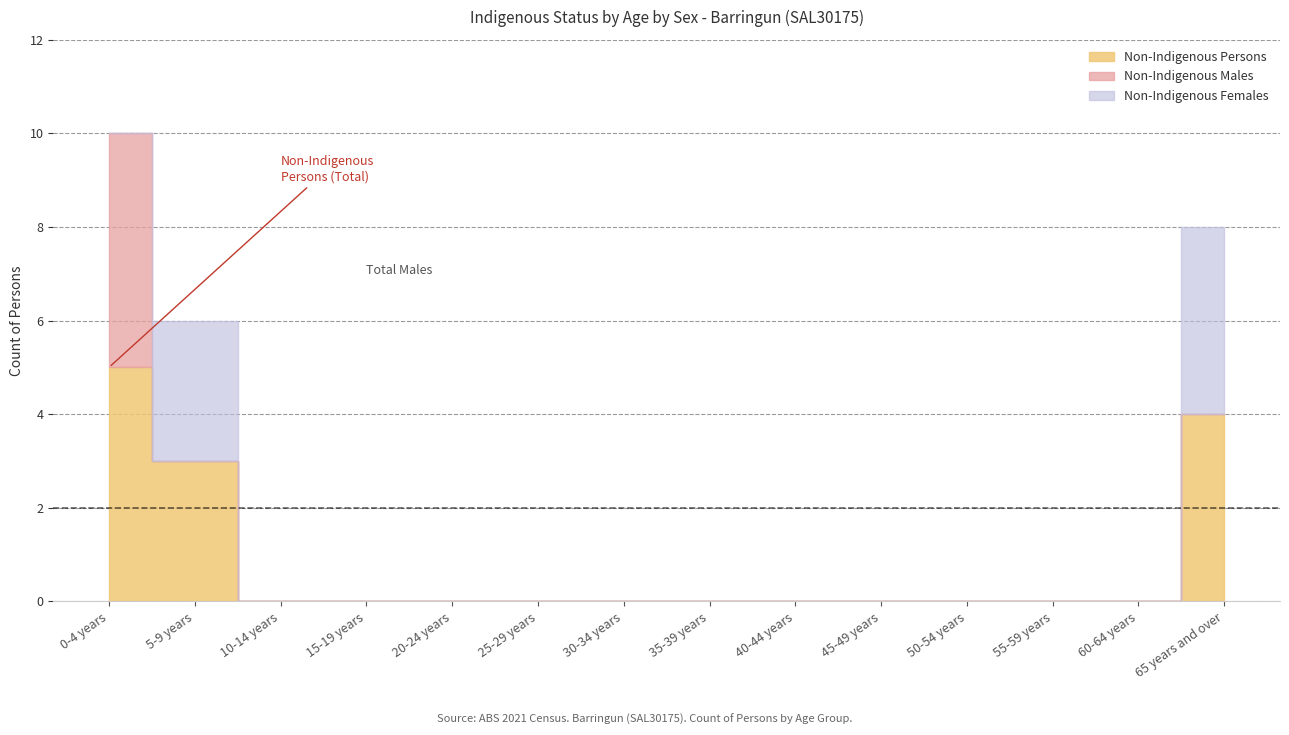

The Non-Indigenous Females series shows 2 at 40-44 years. True or false?

False